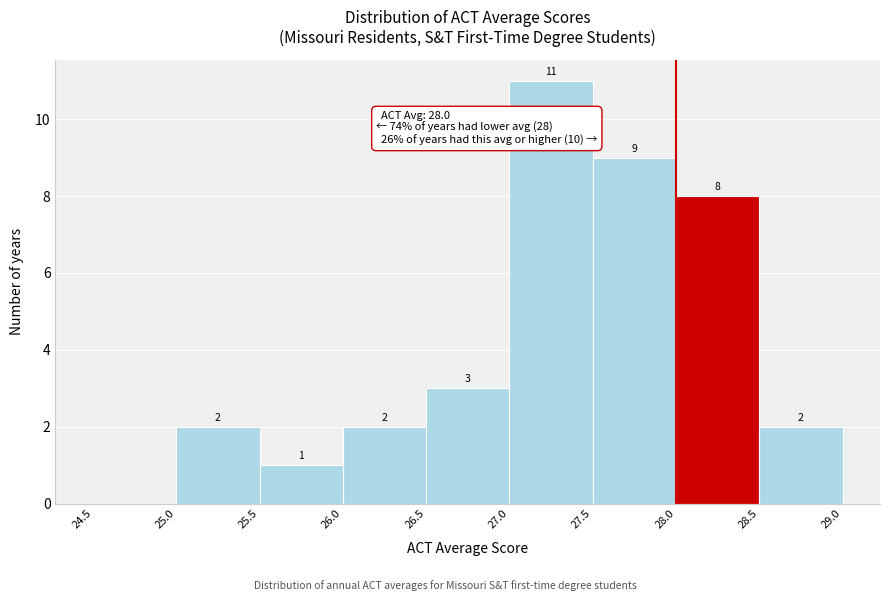

Over which range of the x-axis is the bar tallest?

27.0 to 27.5